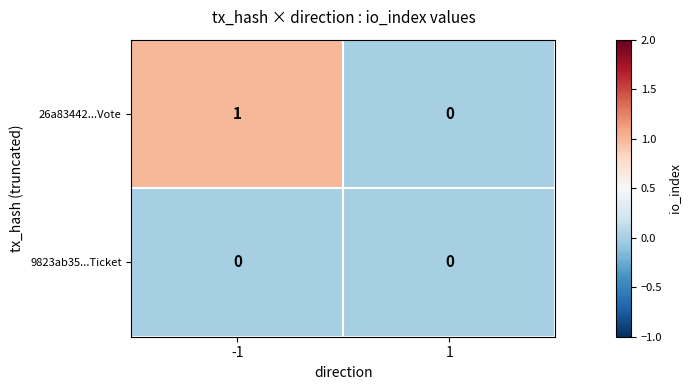

List the series in order of their peak value, lowest first.

9823ab35...Ticket, 26a83442...Vote